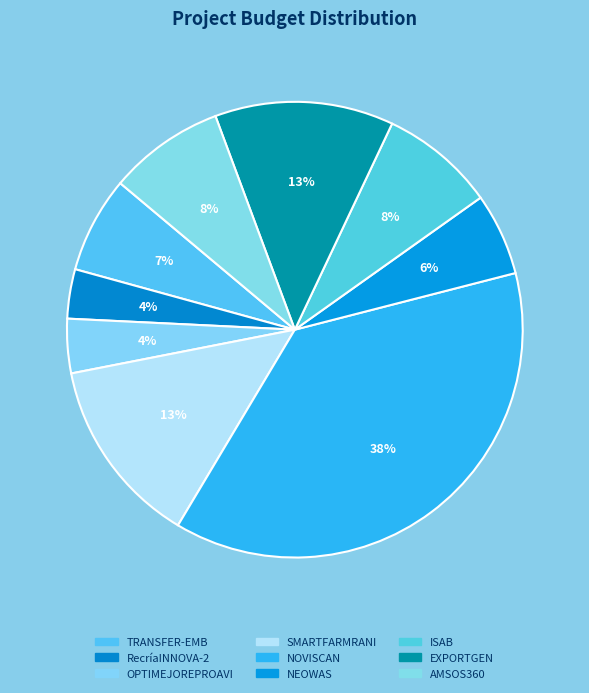

Is there a majority slice in this chart?

No